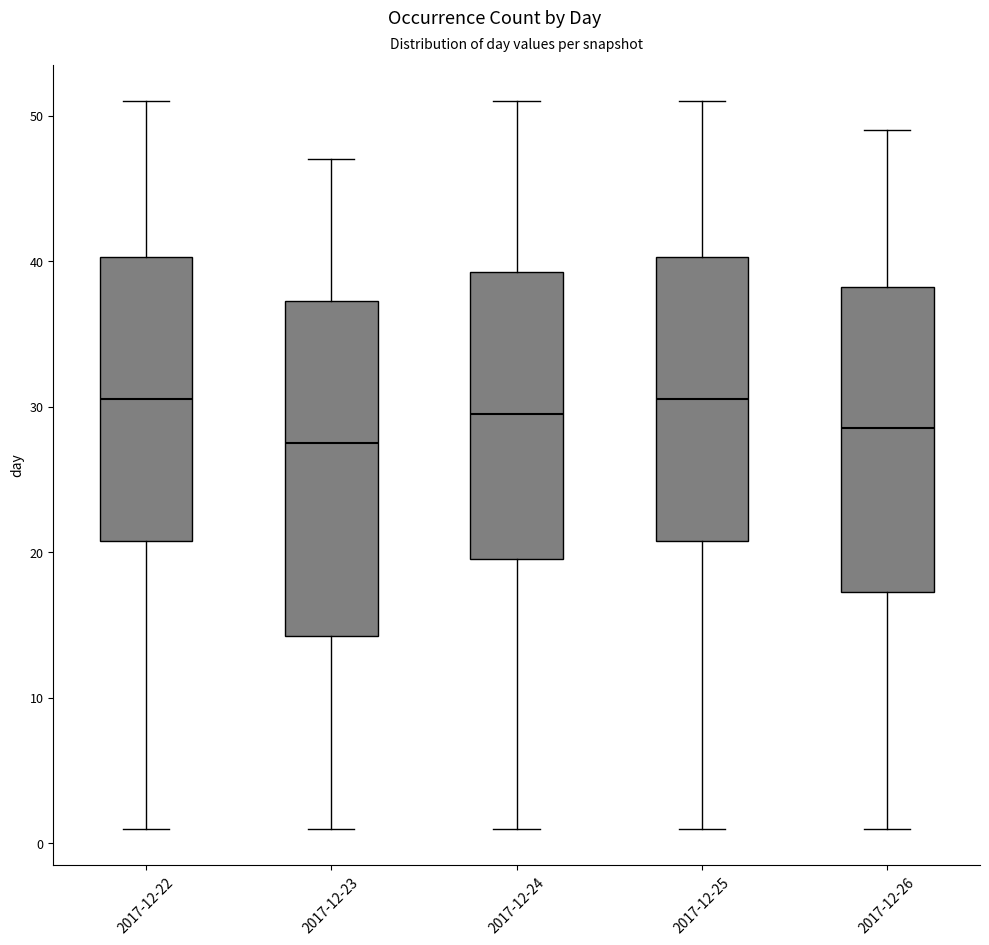

Reading left to right, read every box against the y-axis: the position of its median line, the range the box covers, and the ends of its whiskers. The values are not printed on the chart, so give them approximately, as read against the axis.

2017-12-22: median 31, box 21 to 40, whiskers 1 to 51
2017-12-23: median 28, box 14 to 37, whiskers 1 to 47
2017-12-24: median 30, box 20 to 39, whiskers 1 to 51
2017-12-25: median 31, box 21 to 40, whiskers 1 to 51
2017-12-26: median 29, box 17 to 38, whiskers 1 to 49